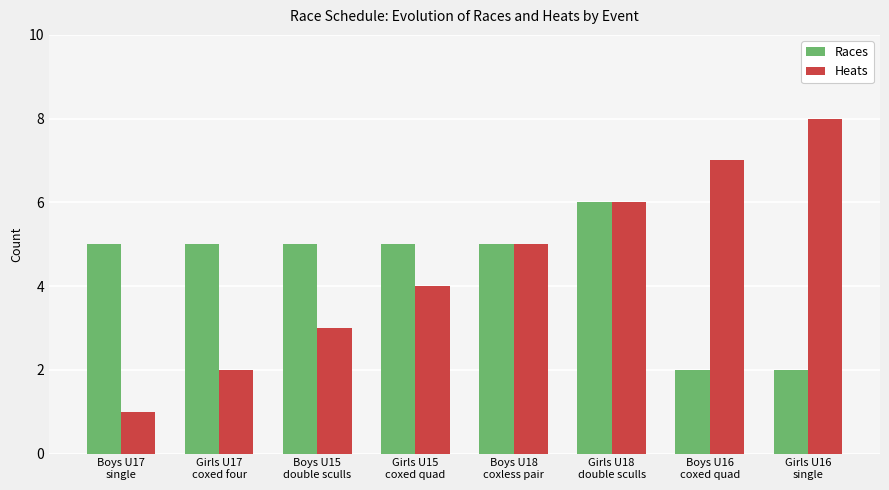

Which series has the largest total across all categories?

Heats